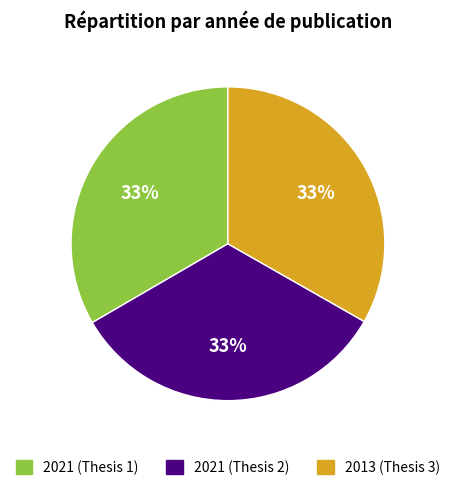

To the nearest percent, what is the average slice percentage?

33%